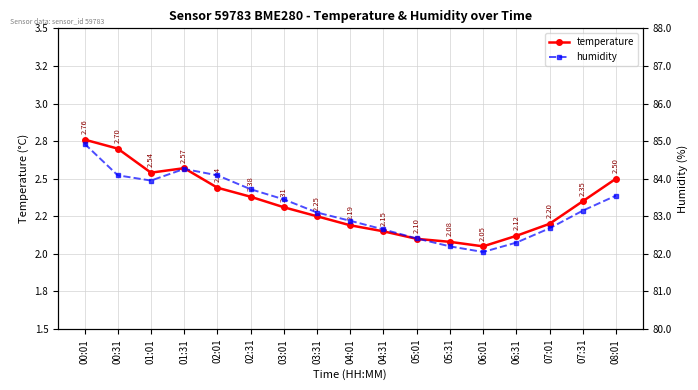

Reading right to left, extract all data points from this chart.

temperature: 2.5	2.4	2.2	2.1	2.0	2.1	2.1	2.1	2.2	2.2	2.3	2.4	2.4	2.6	2.5	2.7	2.8
humidity: 83.5	83.2	82.7	82.3	82.0	82.2	82.4	82.7	82.9	83.1	83.5	83.7	84.1	84.3	84.0	84.1	84.9